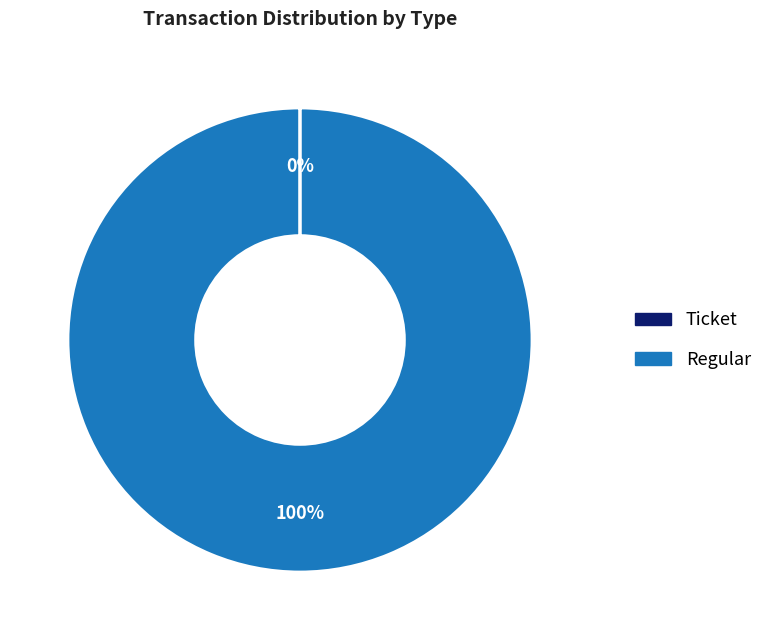

Is it true that Regular is 100% of the pie?

True